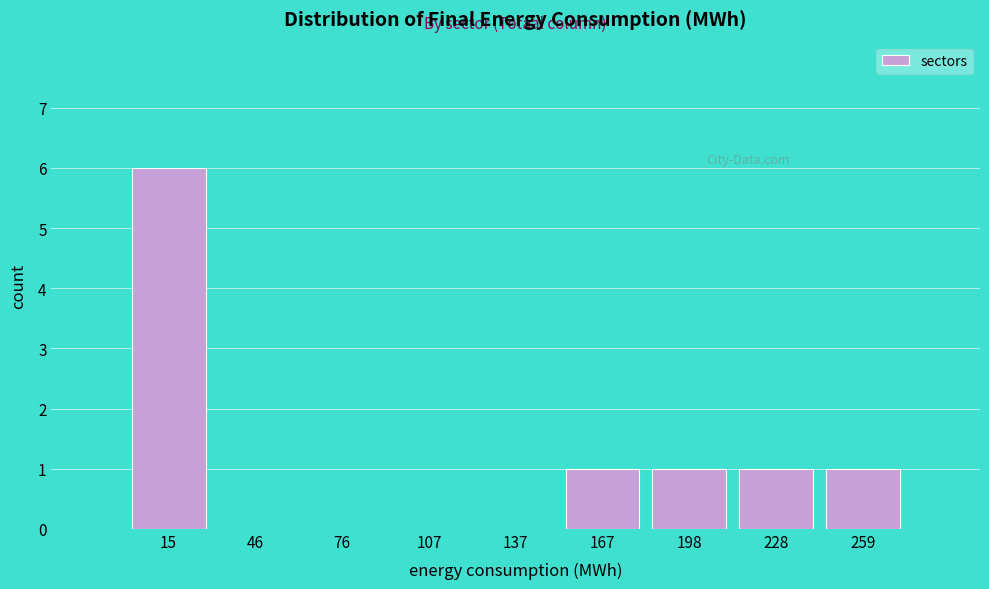

Reading left to right, what are all the values shown in this chart?

15=6	46=0	76=0	107=0	137=0	167=1	198=1	228=1	259=1